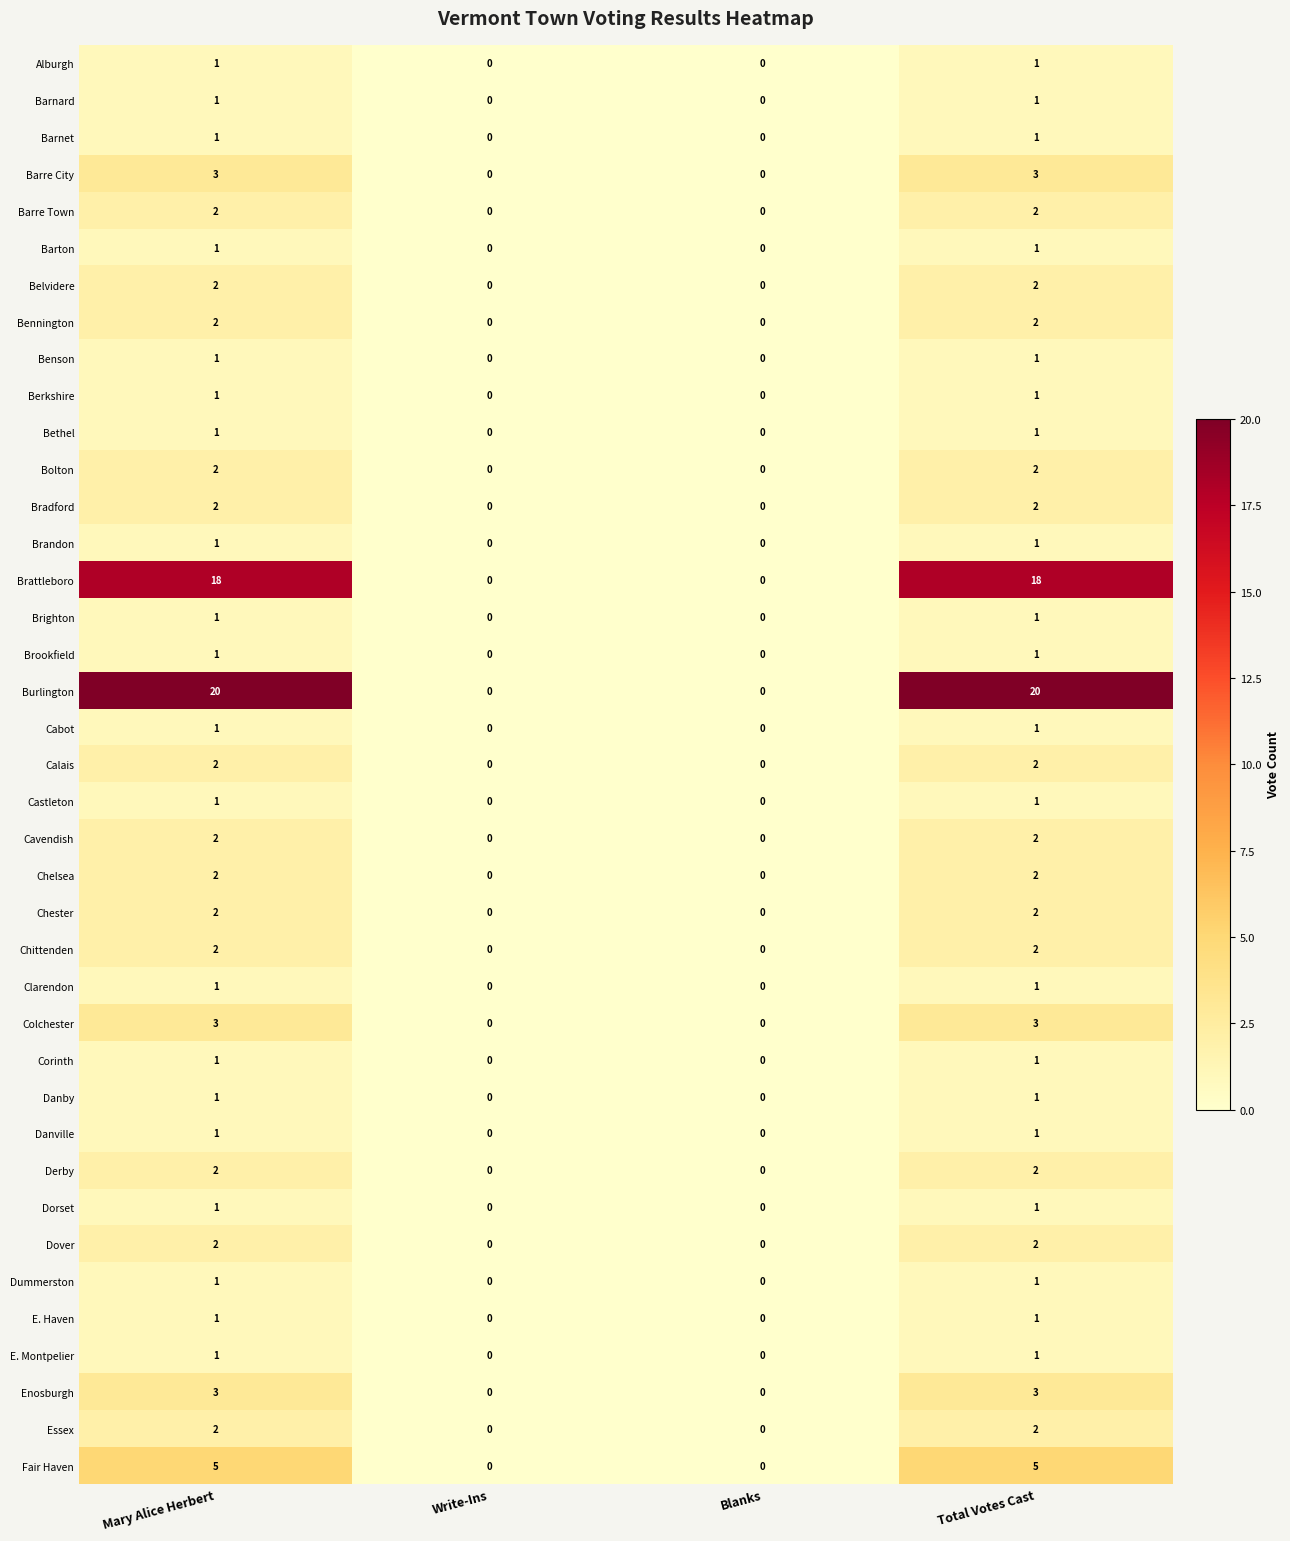

Which series has the largest total across all categories?

Burlington